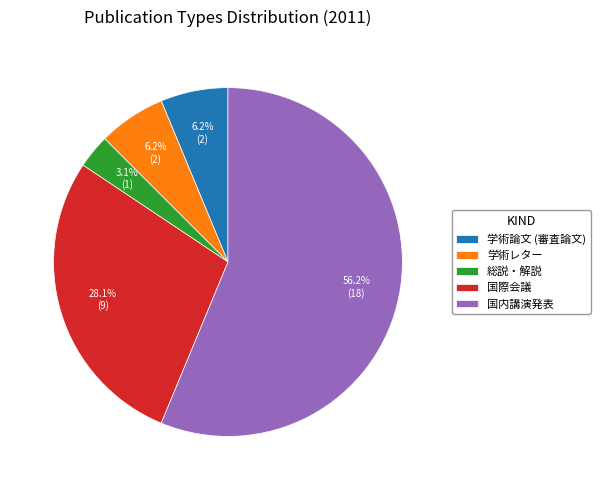

True or false: 総説・解説 accounts for 16% of the total.

False